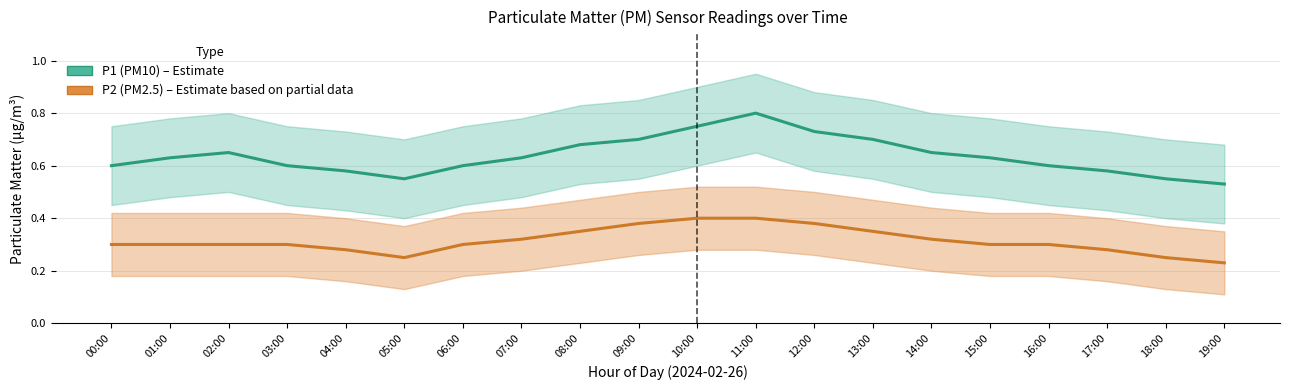

What is the difference between the highest and lowest values at 12:00?

0.3